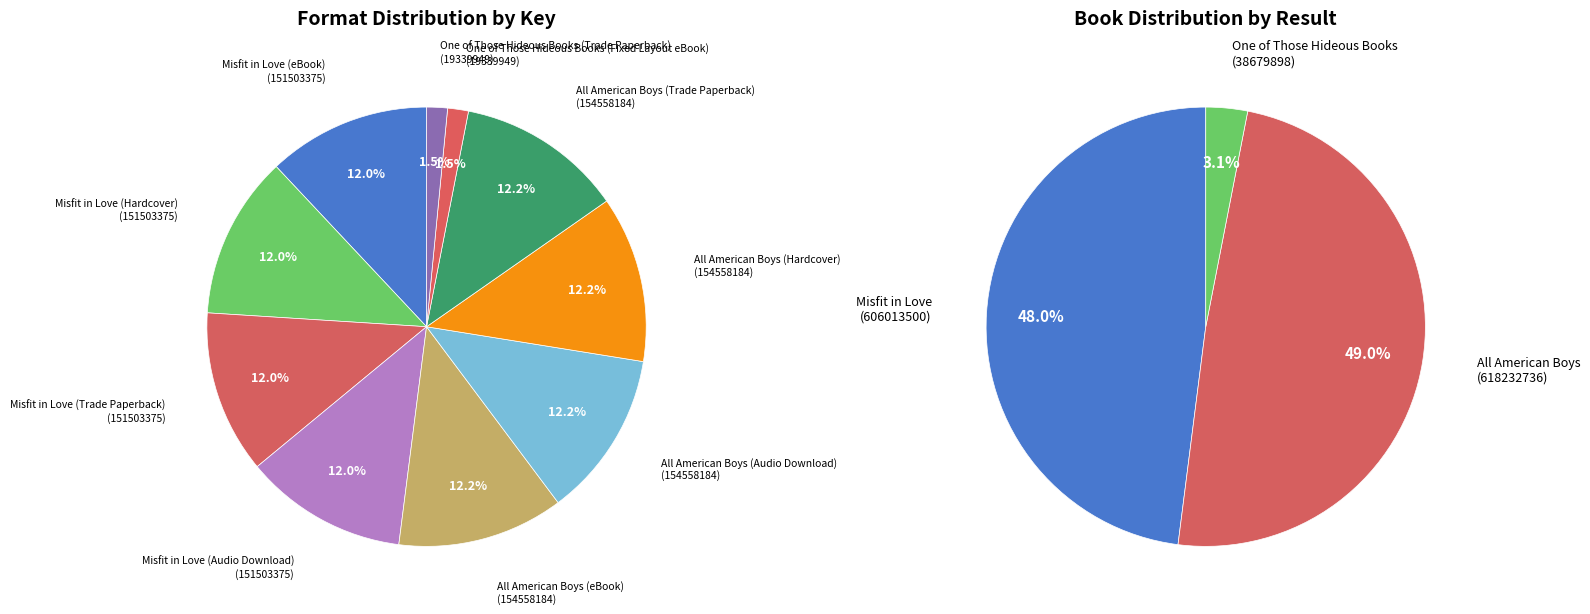

What is the total percentage of All American Boys (Hardcover) and All American Boys (eBook)?

24.5%